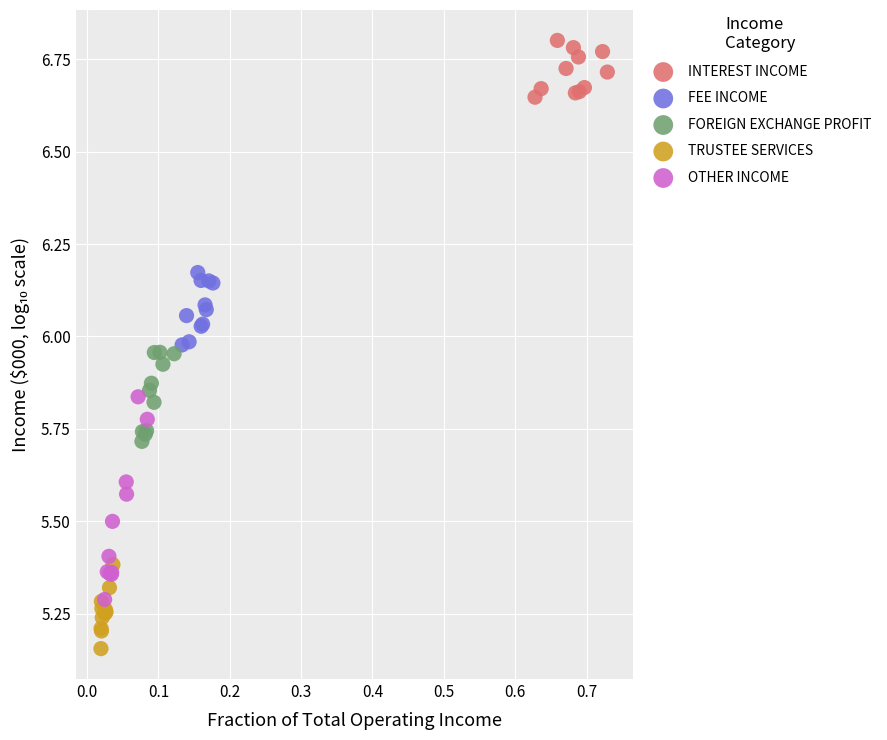

Which series has the largest Y range (max minus min)?

OTHER INCOME